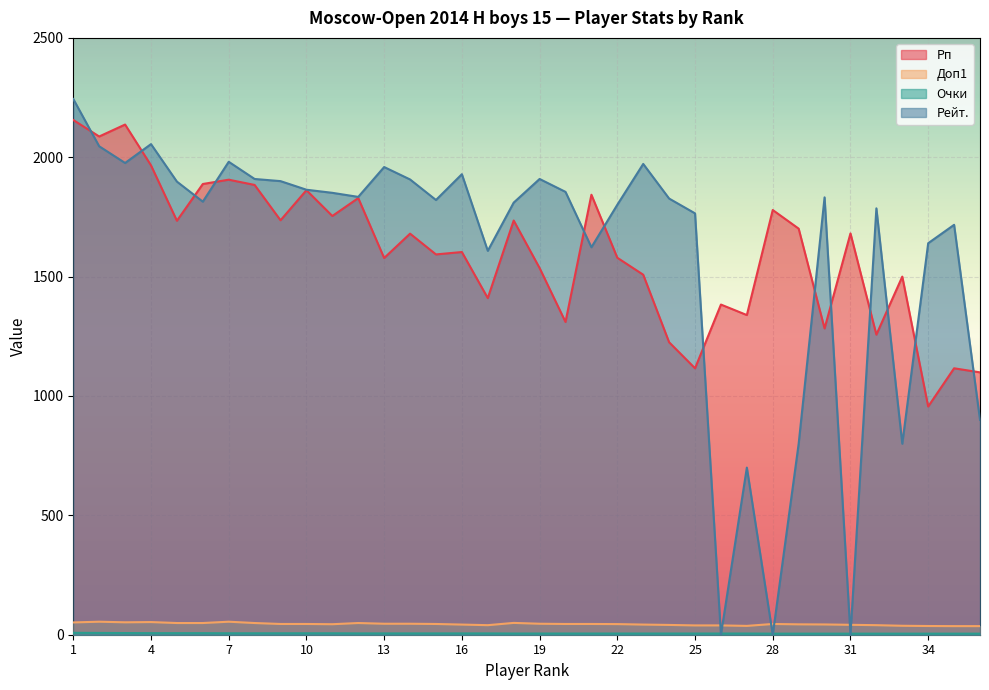

What is the difference between the highest and lowest values at 18?

1805.0